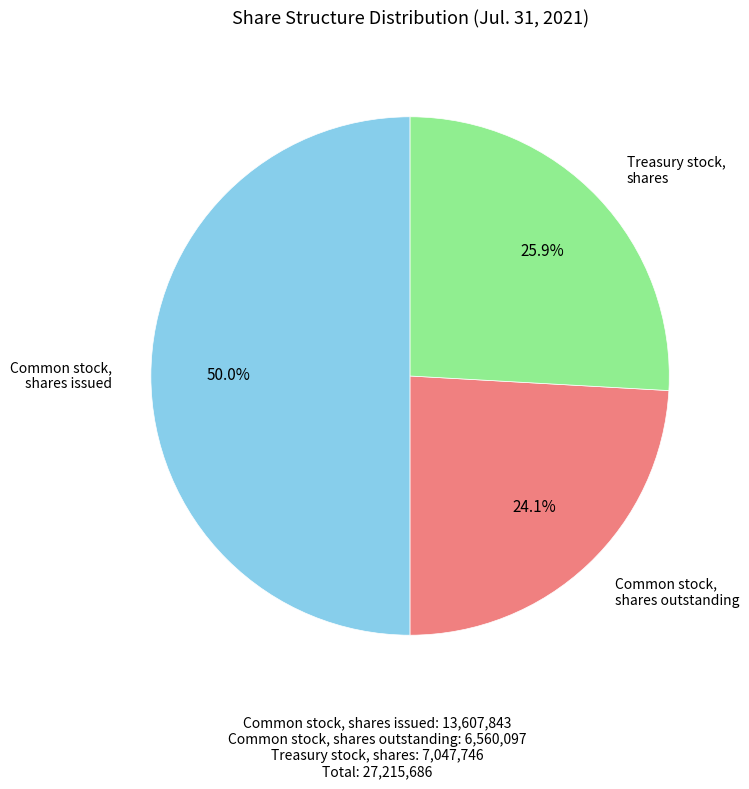

Does Common stock, shares outstanding represent more than half of the total?

No